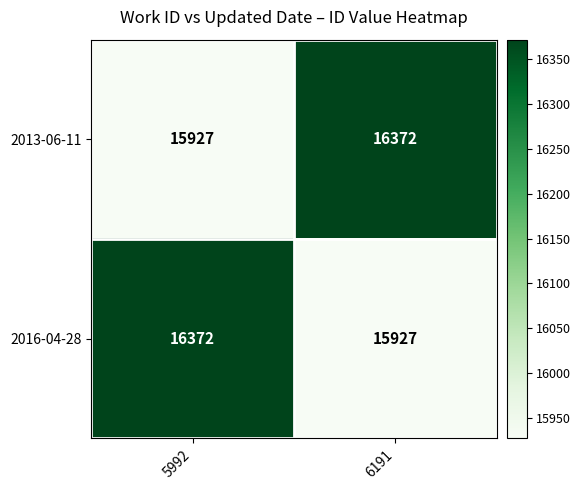

Rank the categories by 2013-06-11 value from lowest to highest.

5992, 6191